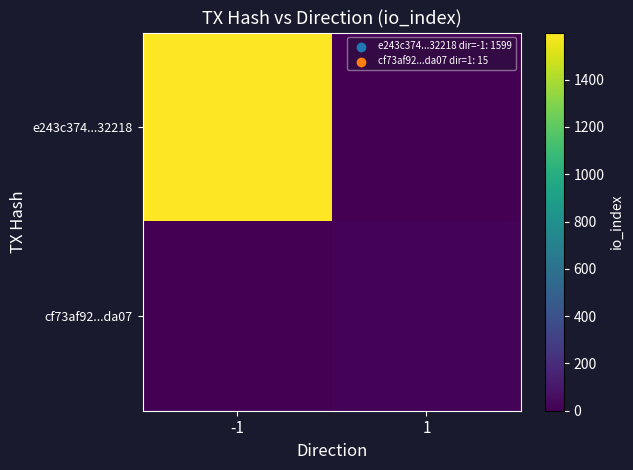

Reading left to right, transcribe all the data shown in this chart.

e243c374...32218: -1=1599	1=0
cf73af92...da07: -1=0	1=15